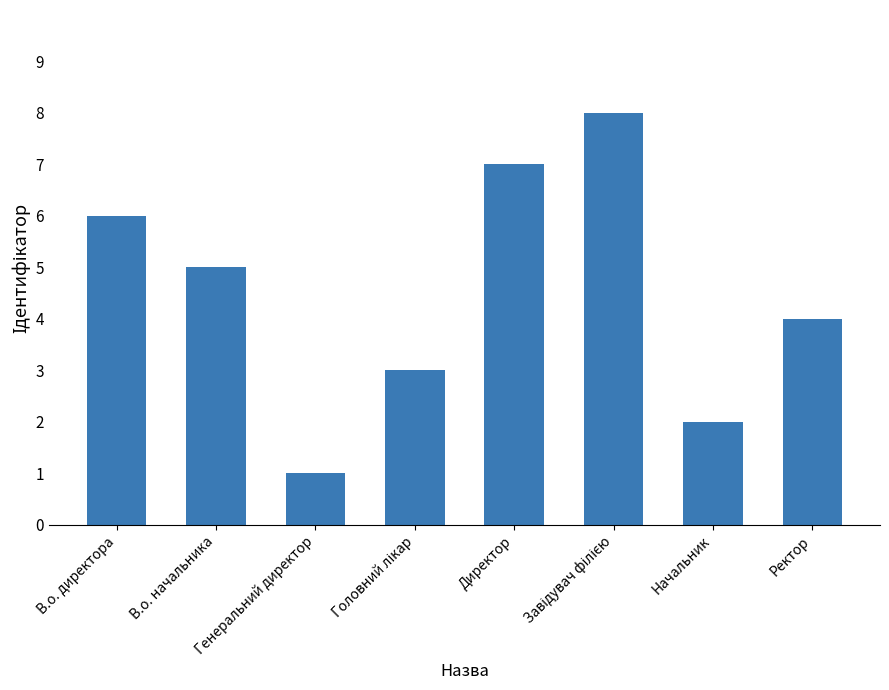

What is the change in value from Генеральний директор to Ректор?

+3